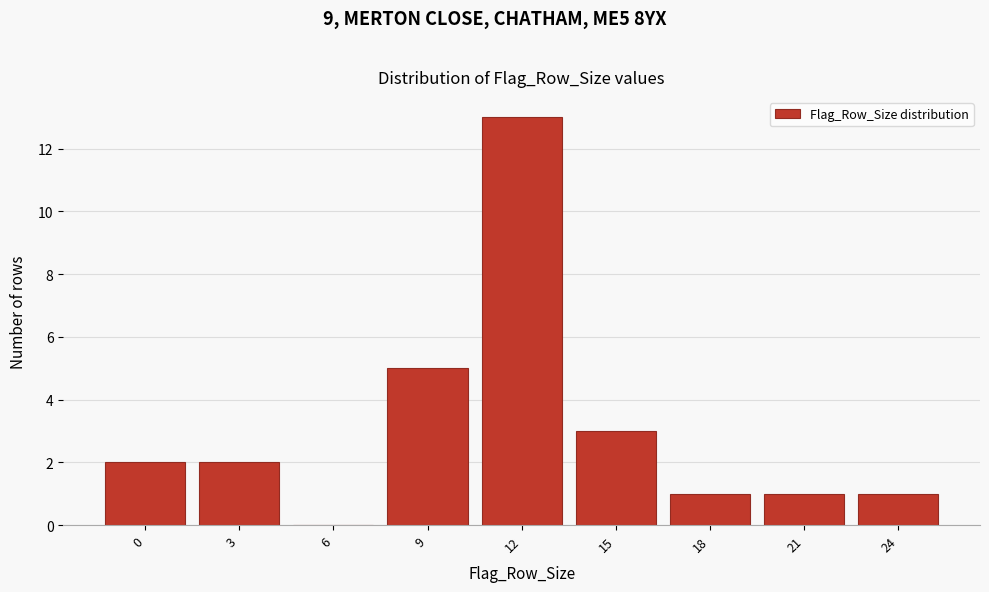

Reading left to right, transcribe all the data shown in this chart.

0=2	3=2	6=0	9=5	12=13	15=3	18=1	21=1	24=1